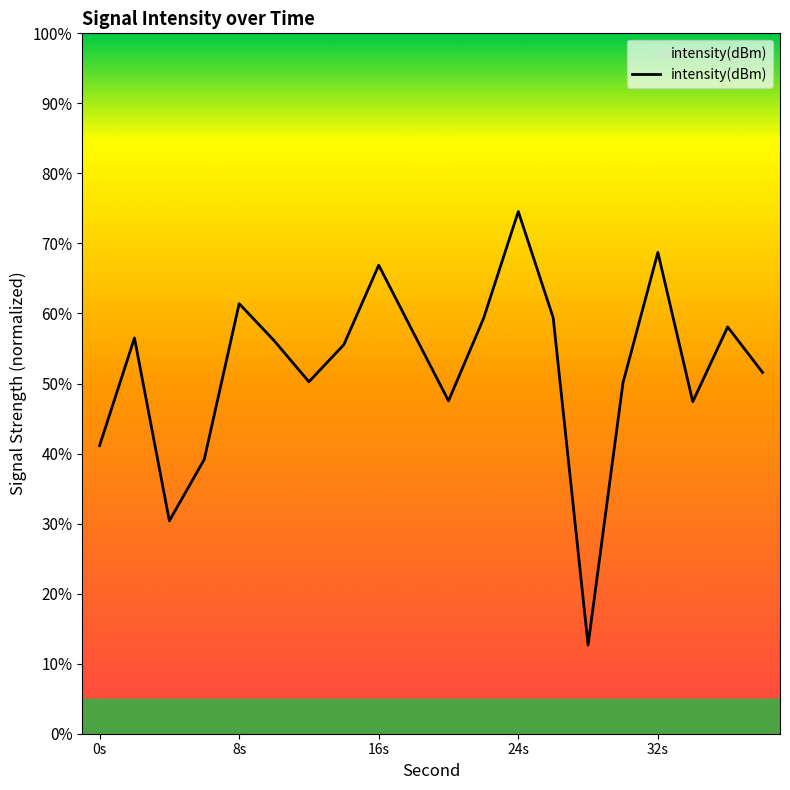

What is the maximum value shown in the chart?

74.6